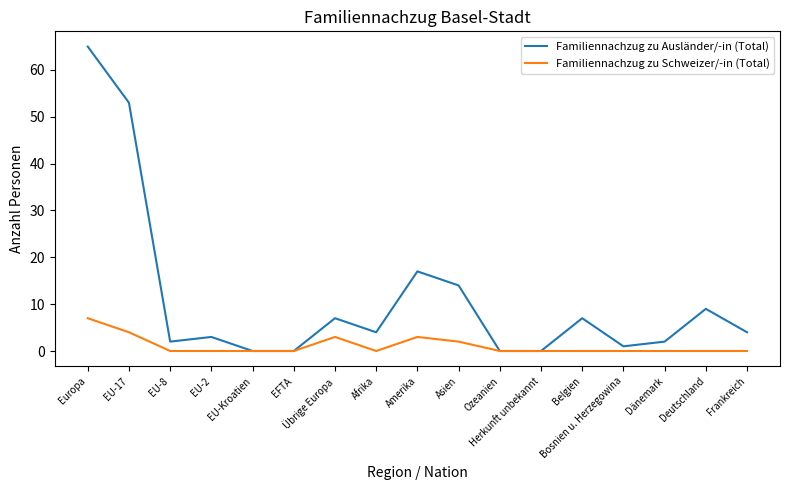

What are all the series names shown in the legend?

Familiennachzug zu Ausländer/-in (Total), Familiennachzug zu Schweizer/-in (Total)